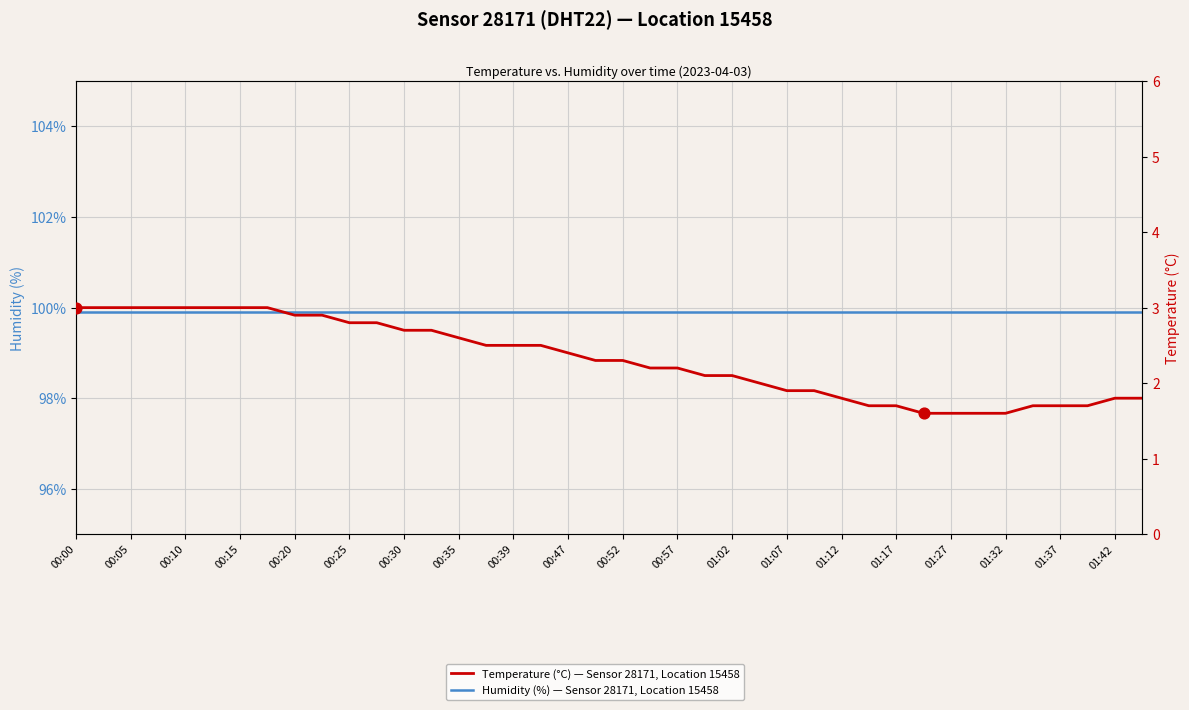

At how many categories does at least one series exceed 74?

40